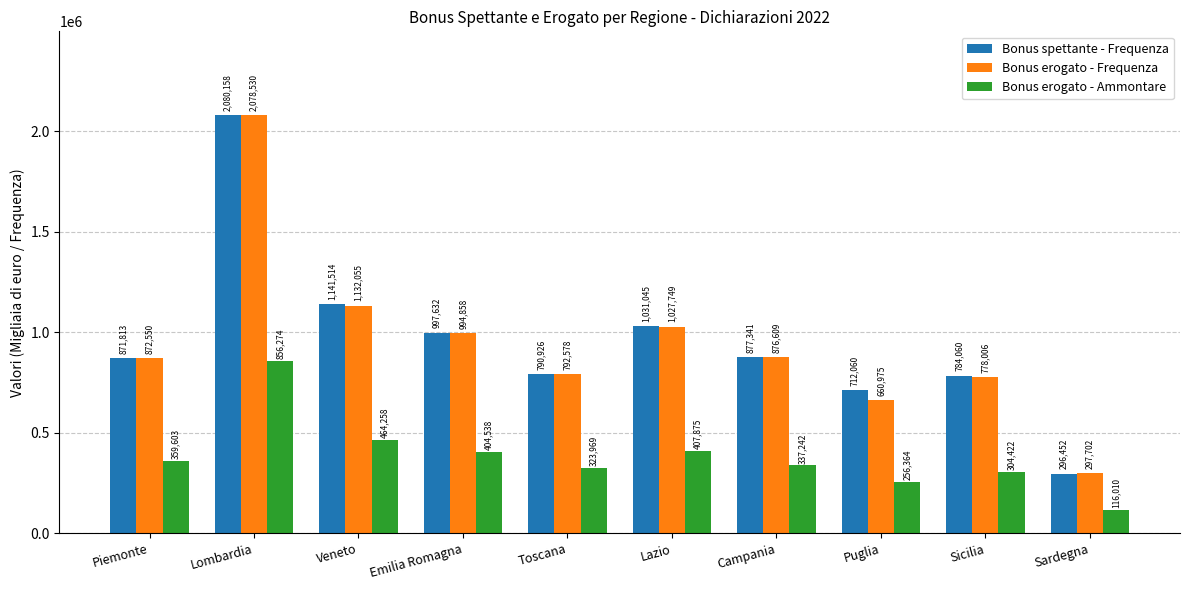

How many data points in Bonus erogato - Ammontare are less than 359603?

5